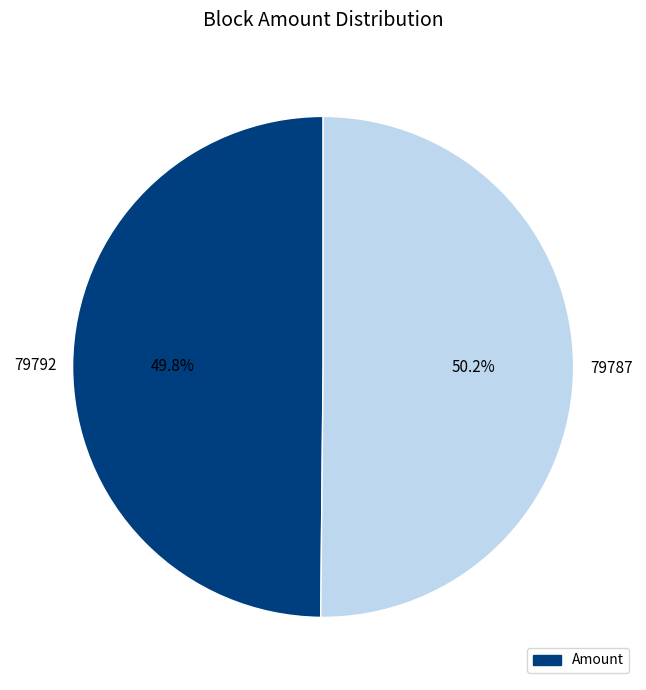

Does any single category account for the majority?

Yes